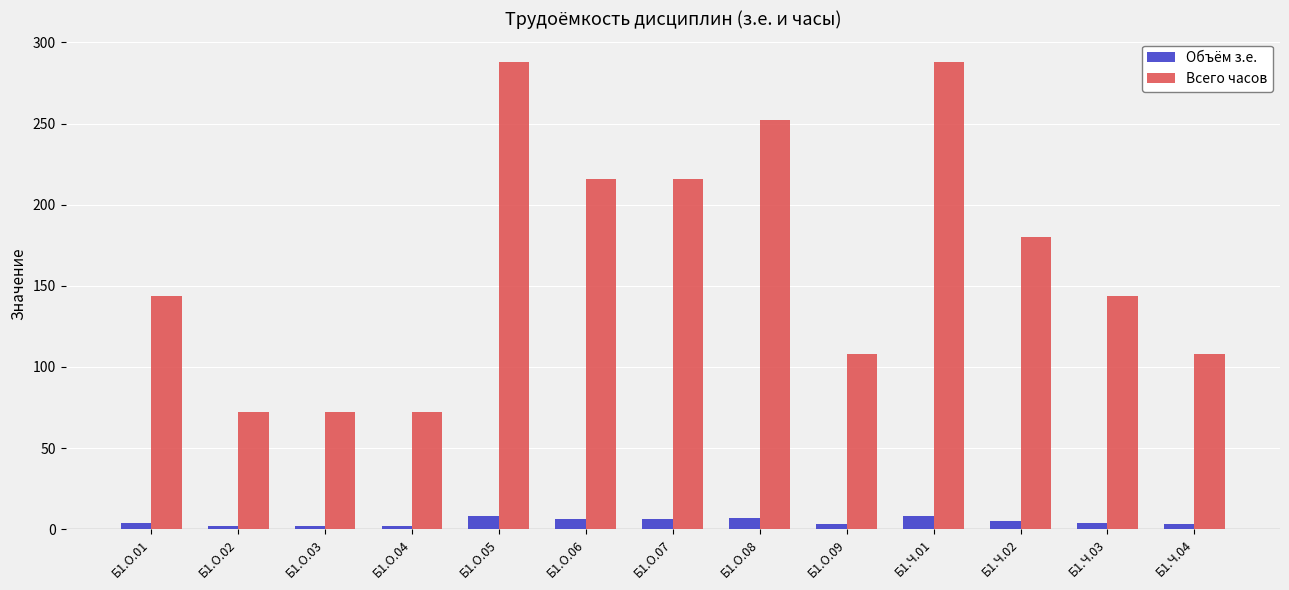

Where is Всего часов nearest to the value 180?

Б1.Ч.02